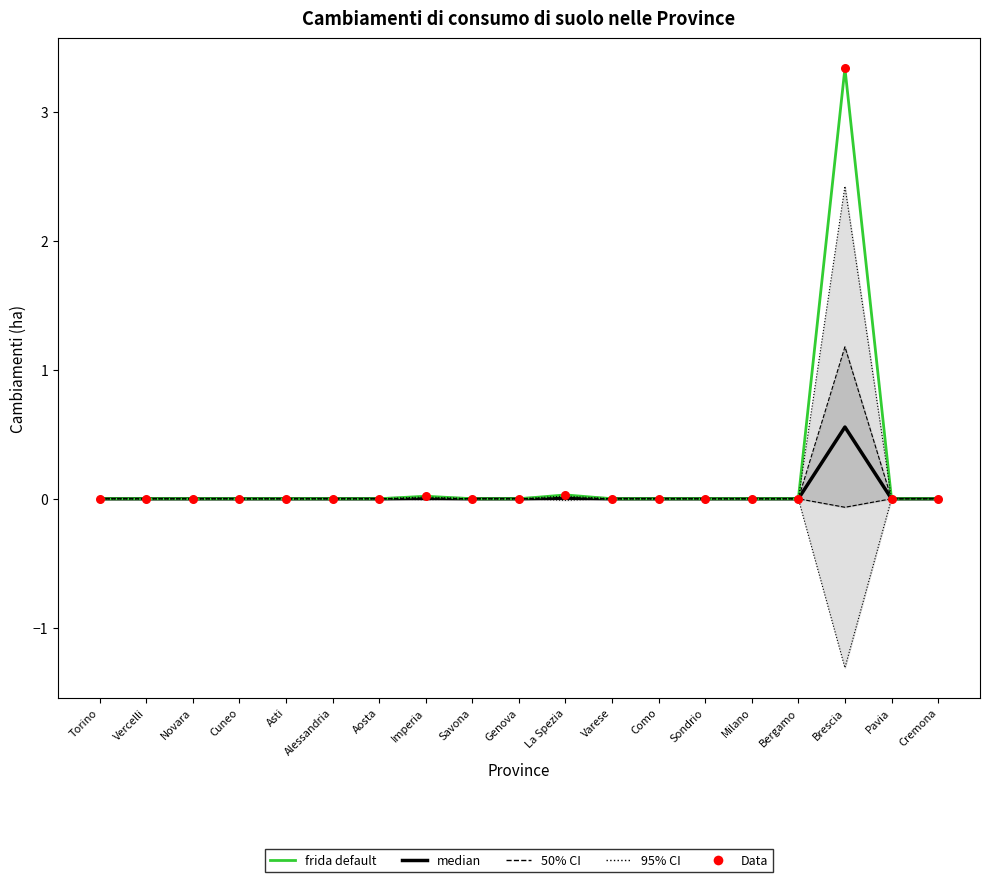

Which series has the largest total across all categories?

frida default